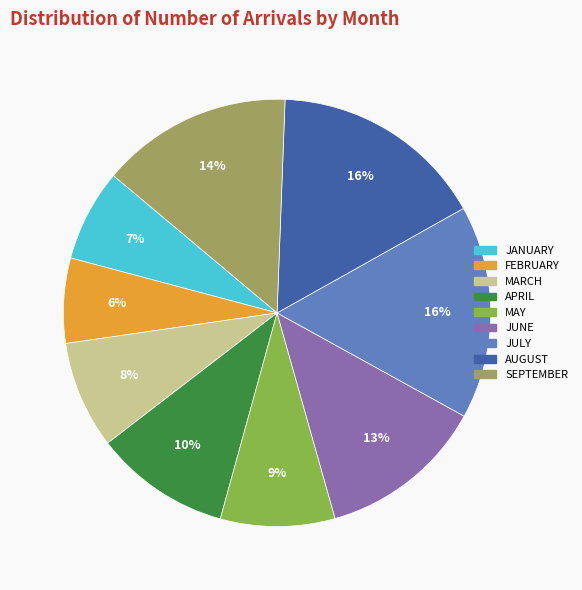

Is there a majority slice in this chart?

No